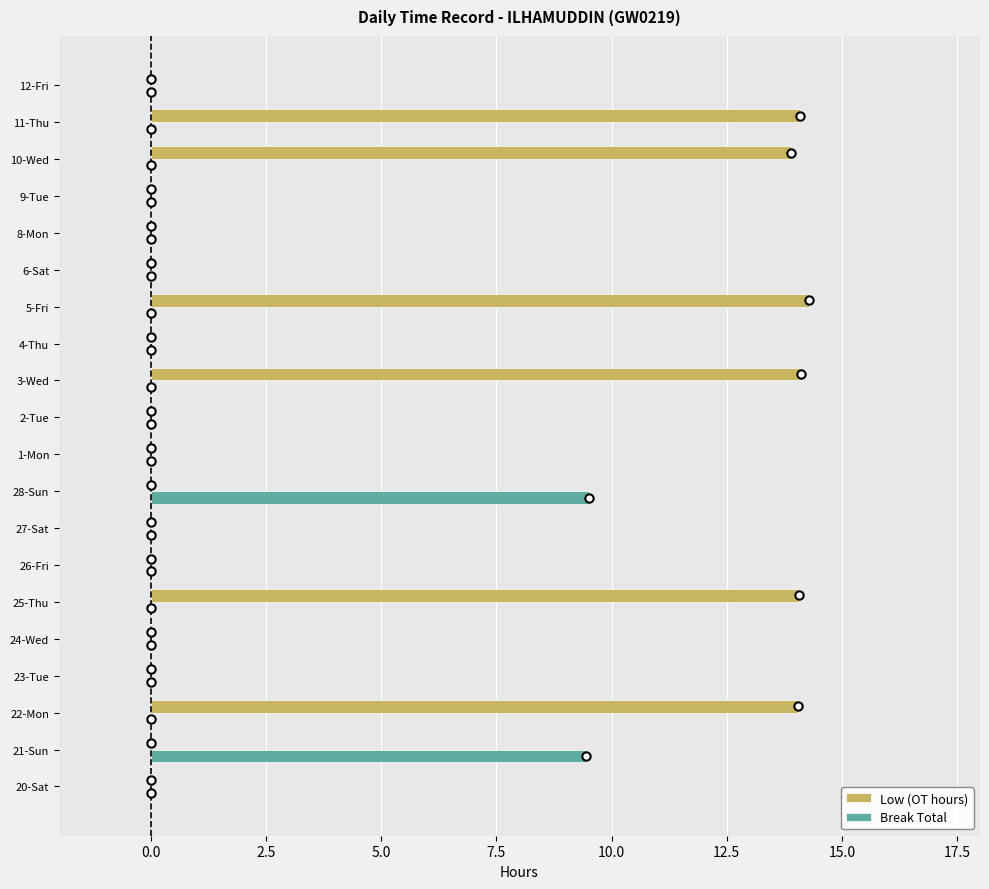

How many series are shown in this chart?

2